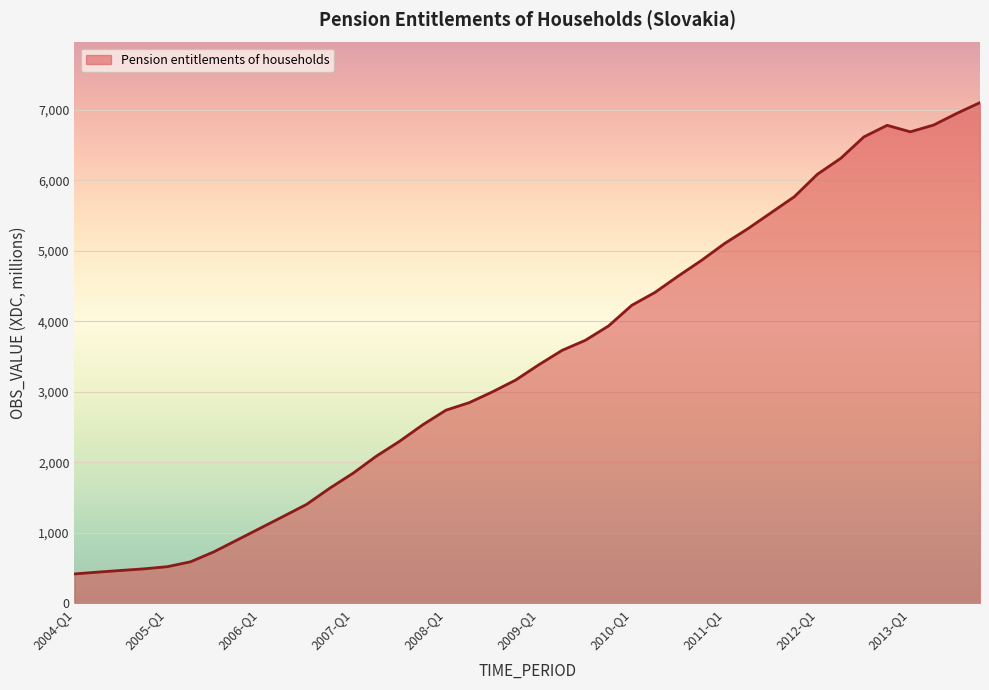

What is the difference between the maximum and minimum values?

6682.2